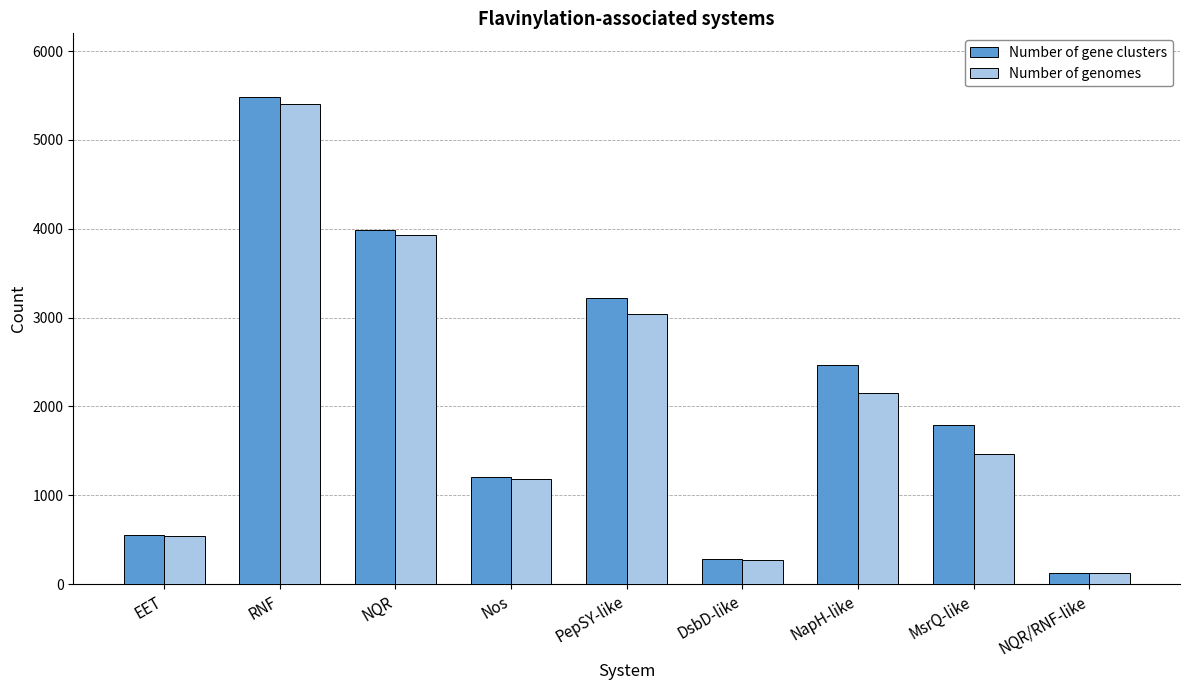

How many values in the Number of genomes series are below 1468?

4